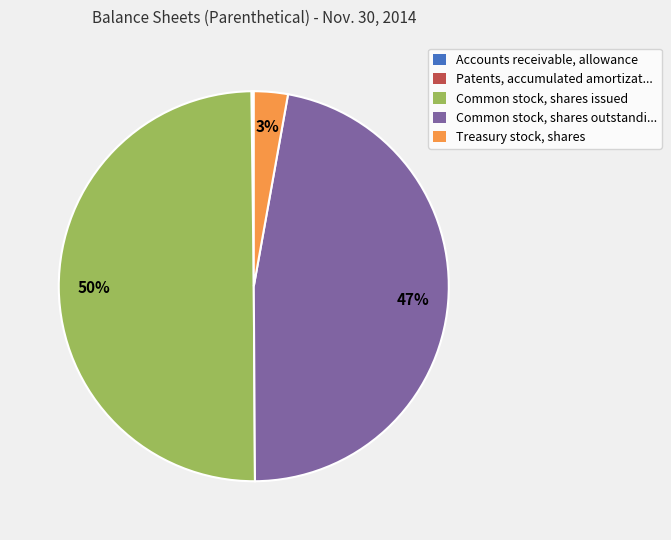

To the nearest percent, what is the difference between the largest and smallest slice percentages?

50%